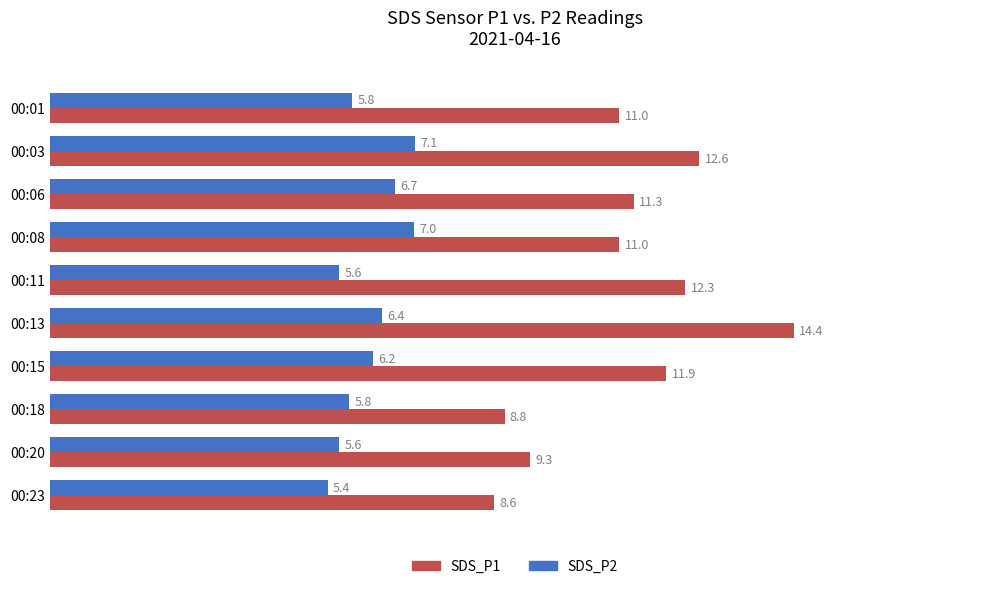

At which category is the sum across all series the highest?

00:13